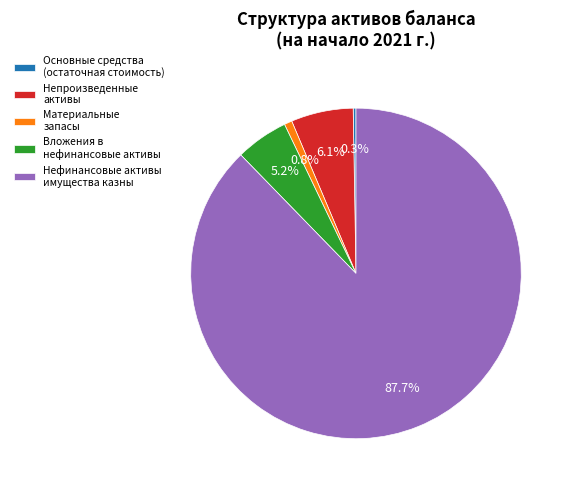

Is there a majority slice in this chart?

Yes